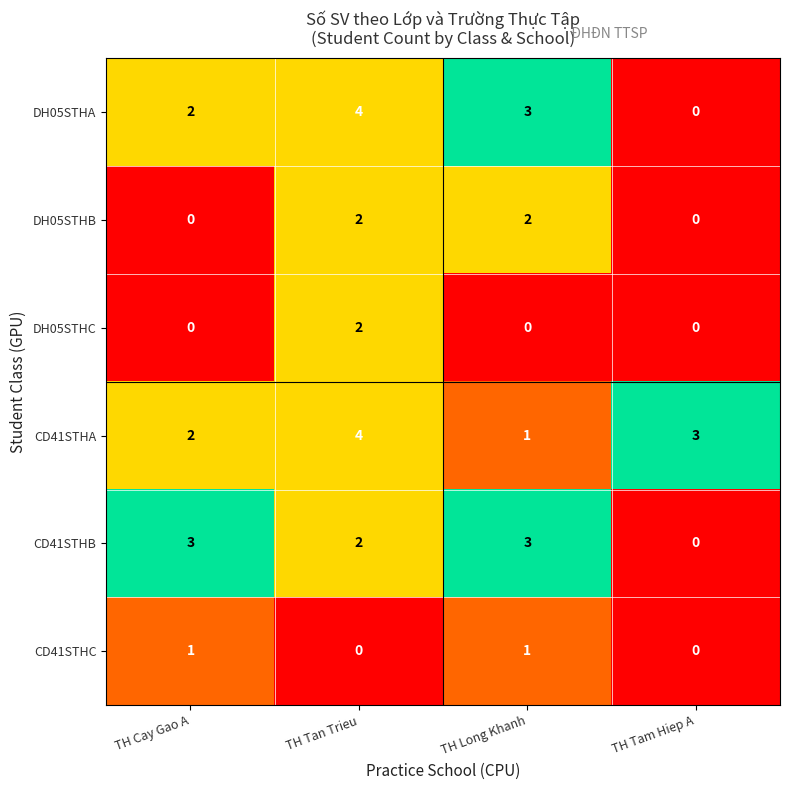

Which series has the largest range (max minus min)?

DH05STHA